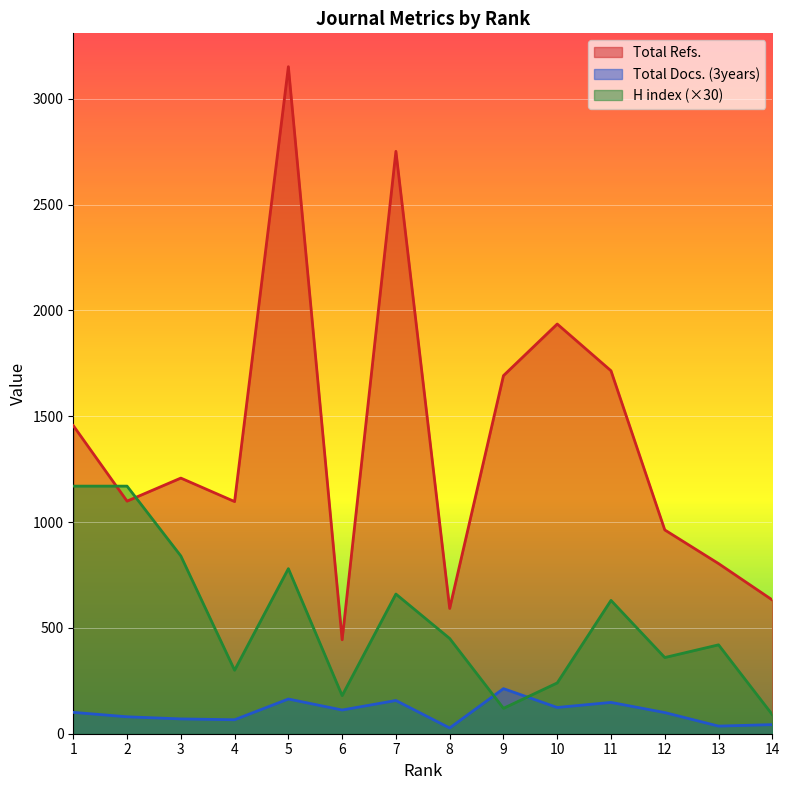

How many values in the Total Refs. series exceed 1208?

6